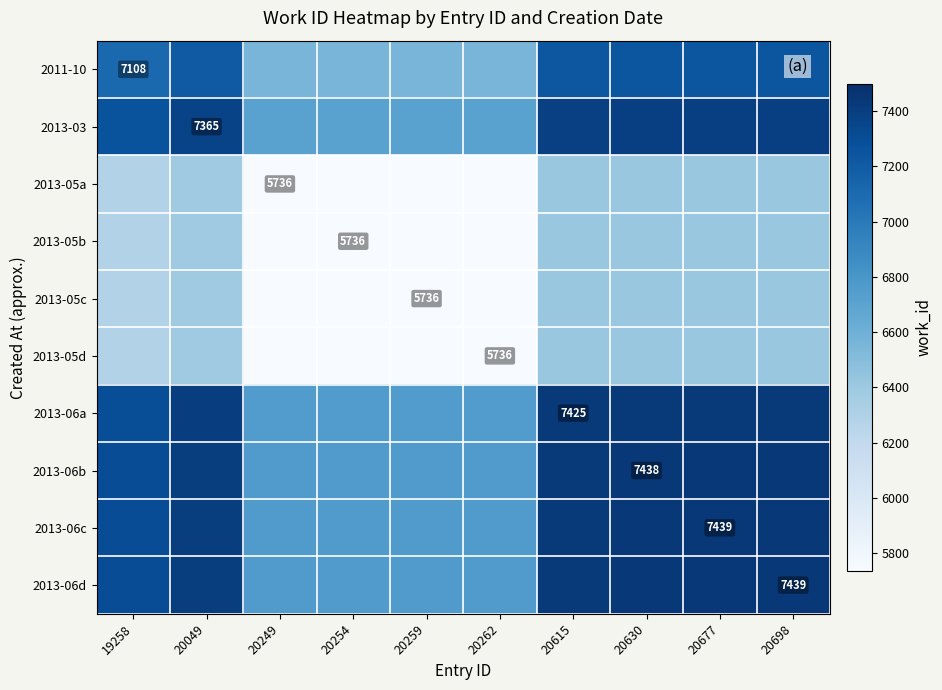

What is the minimum value shown in the chart?

5736.0